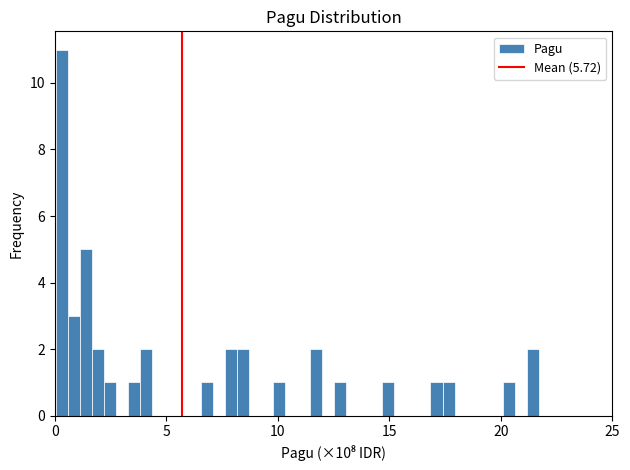

Around what value on the x-axis is the tallest bar? Give the approximate position of its centre, as read against the axis.

0.5